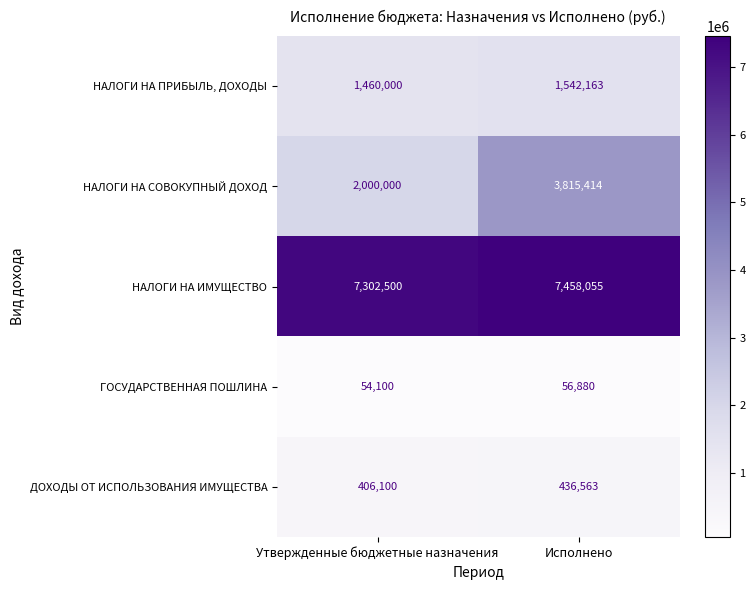

The ГОСУДАРСТВЕННАЯ ПОШЛИНА series shows 29393 at Утвержденные бюджетные назначения. True or false?

False